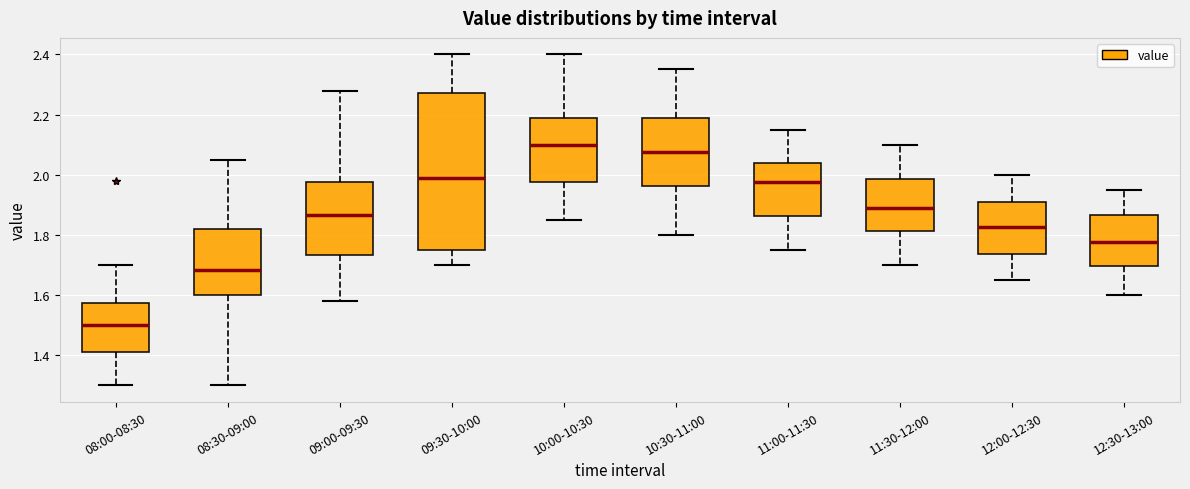

Reading left to right, read every box against the y-axis: the position of its median line, the range the box covers, and the ends of its whiskers. The values are not printed on the chart, so give them approximately, as read against the axis.

08:00-08:30: median 1.50, box 1.42 to 1.58, whiskers 1.30 to 1.70
08:30-09:00: median 1.68, box 1.60 to 1.82, whiskers 1.30 to 2.06
09:00-09:30: median 1.86, box 1.74 to 1.98, whiskers 1.58 to 2.28
09:30-10:00: median 2.00, box 1.76 to 2.28, whiskers 1.70 to 2.40
10:00-10:30: median 2.10, box 1.98 to 2.18, whiskers 1.86 to 2.40
10:30-11:00: median 2.08, box 1.96 to 2.18, whiskers 1.80 to 2.36
11:00-11:30: median 1.98, box 1.86 to 2.04, whiskers 1.76 to 2.16
11:30-12:00: median 1.90, box 1.82 to 1.98, whiskers 1.70 to 2.10
12:00-12:30: median 1.82, box 1.74 to 1.92, whiskers 1.66 to 2.00
12:30-13:00: median 1.78, box 1.70 to 1.86, whiskers 1.60 to 1.96